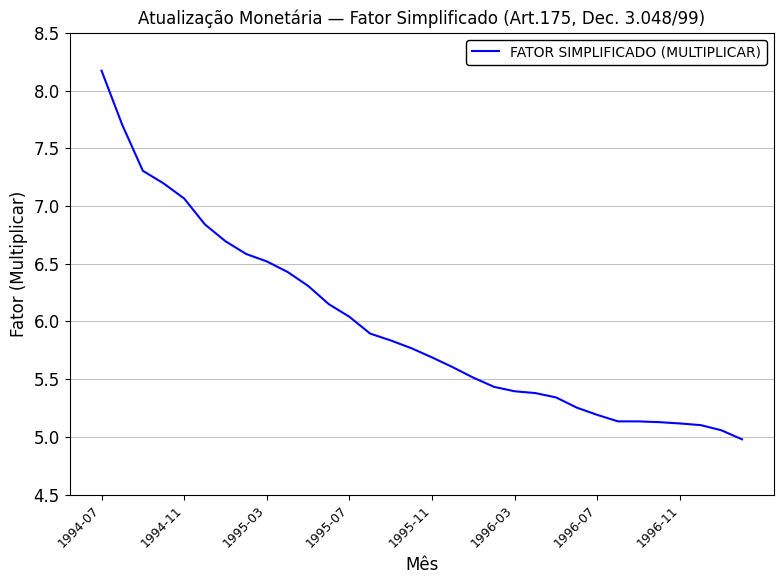

What is the maximum value shown in the chart?

8.2